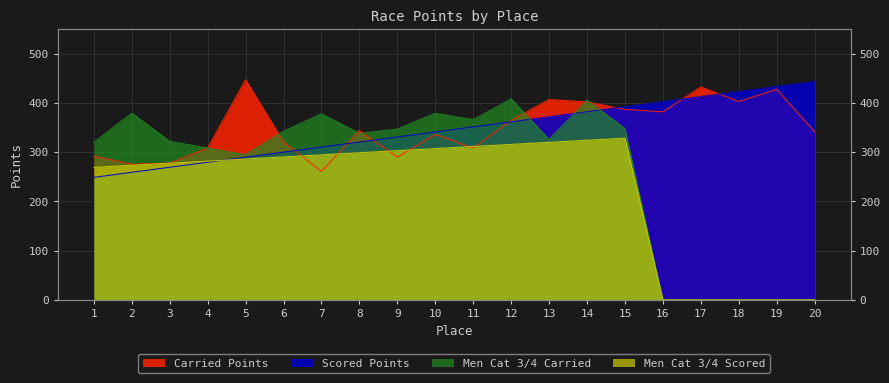

Rank the categories by Men Cat 3/4 Scored value from lowest to highest.

16, 17, 18, 19, 20, 1, 2, 3, 4, 5, 6, 7, 8, 9, 10, 11, 12, 13, 14, 15